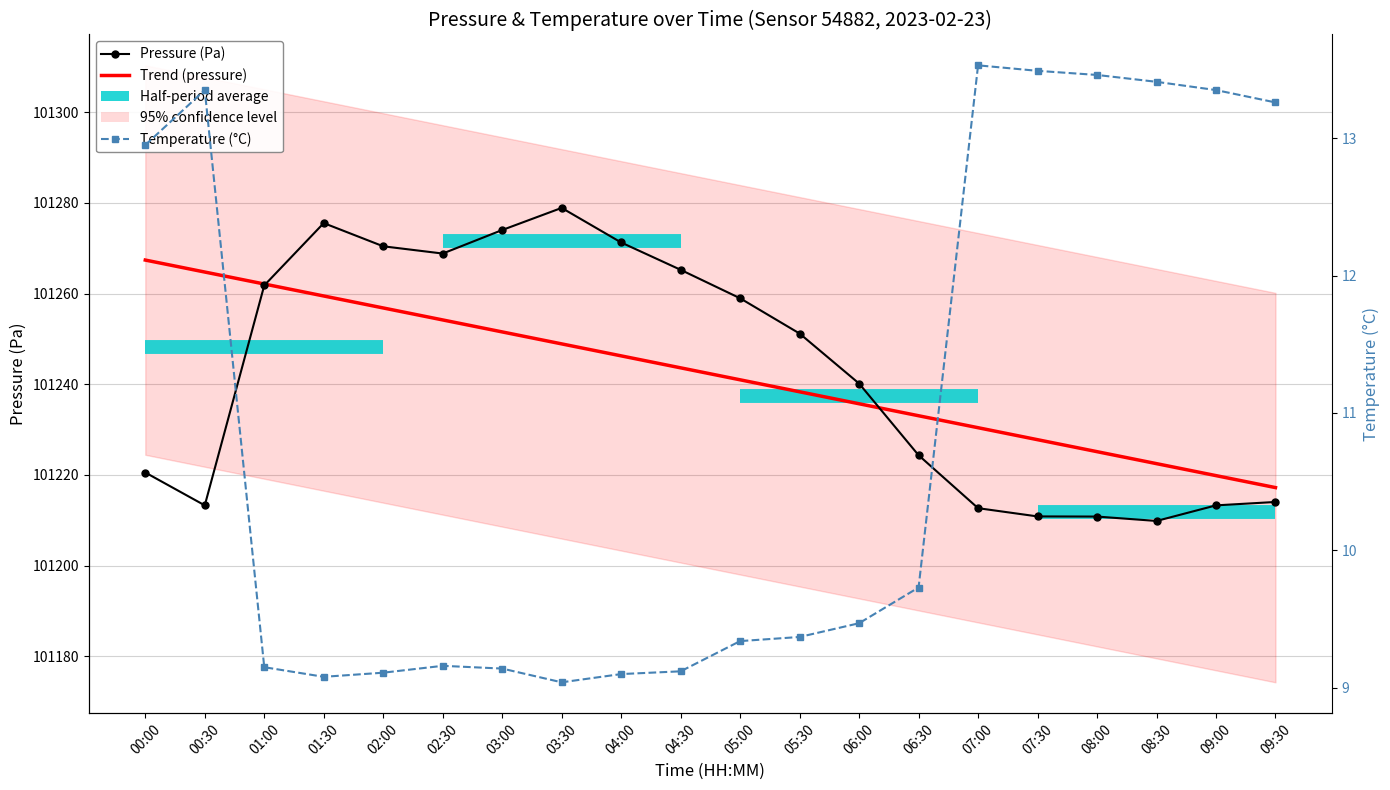

What is the difference between the highest and lowest values at 08:30?

101209.1